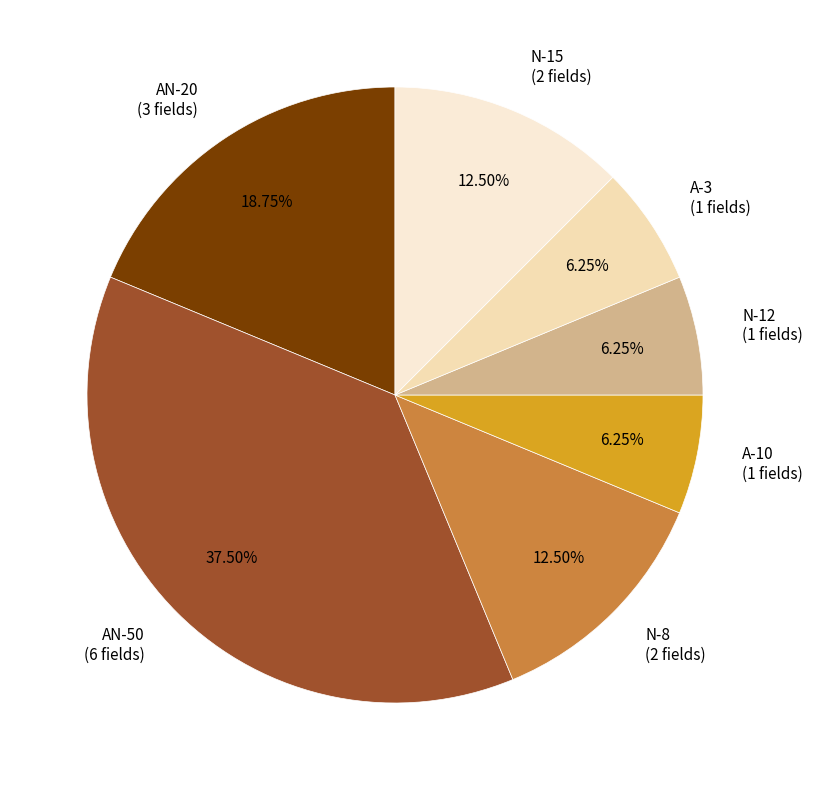

The A-3 slice represents 21% of the pie. True or false?

False